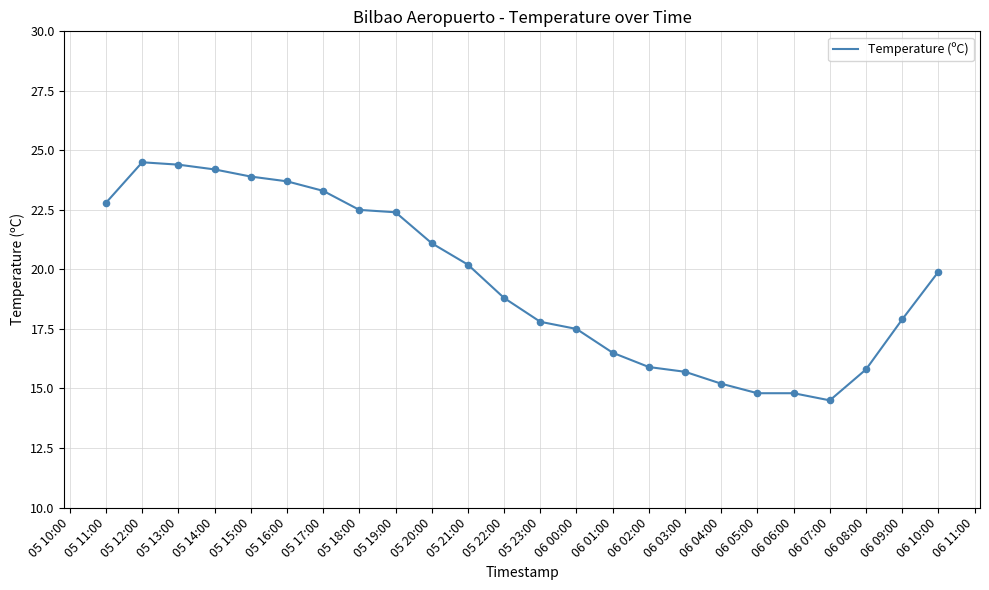

What is the change in value from 05 11:00 to 06 05:00?

-8.0